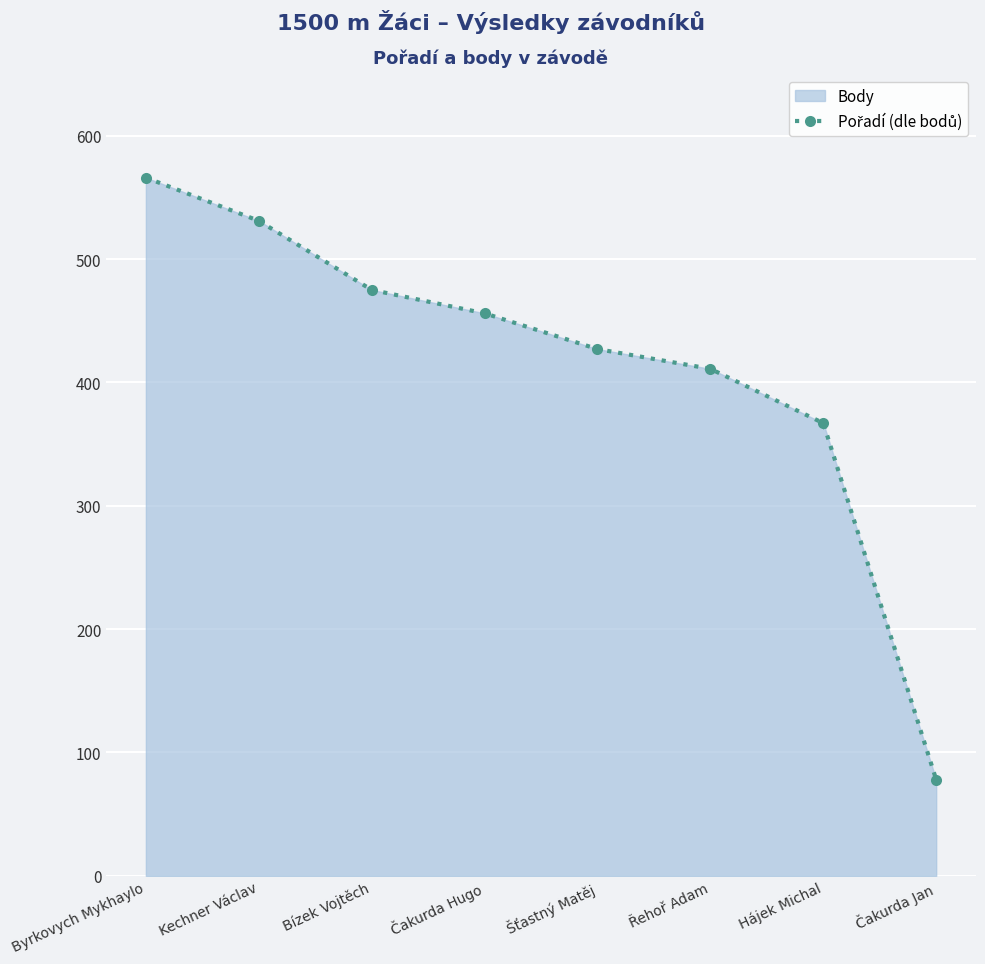

Reading right to left, extract all data points from this chart.

Čakurda Jan=78	Hájek Michal=367	Řehoř Adam=411	Šťastný Matěj=427	Čakurda Hugo=456	Bízek Vojtěch=475	Kechner Václav=531	Byrkovych Mykhaylo=566